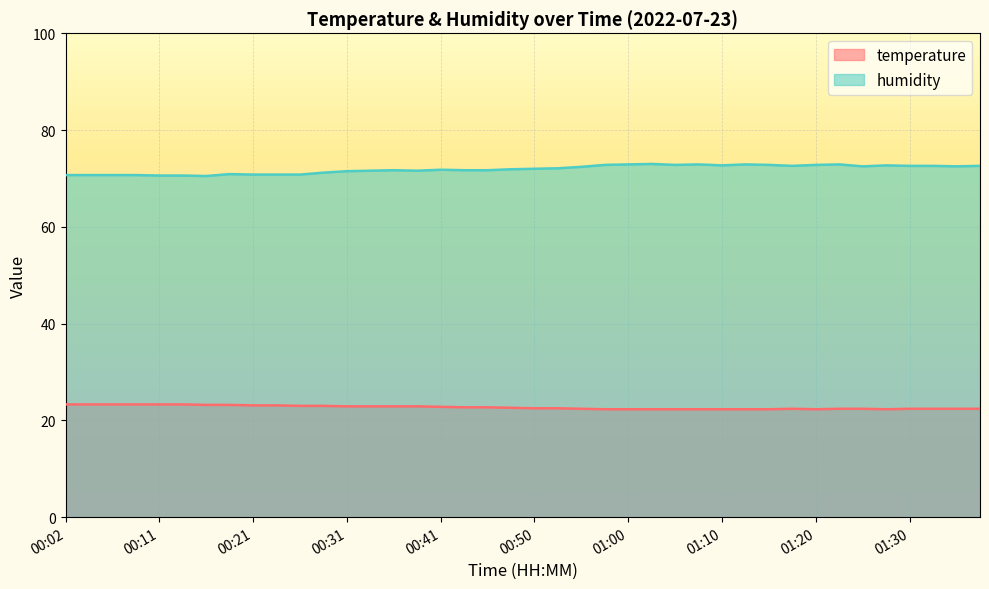

True or false: humidity has more than 2 interior local peaks.

True